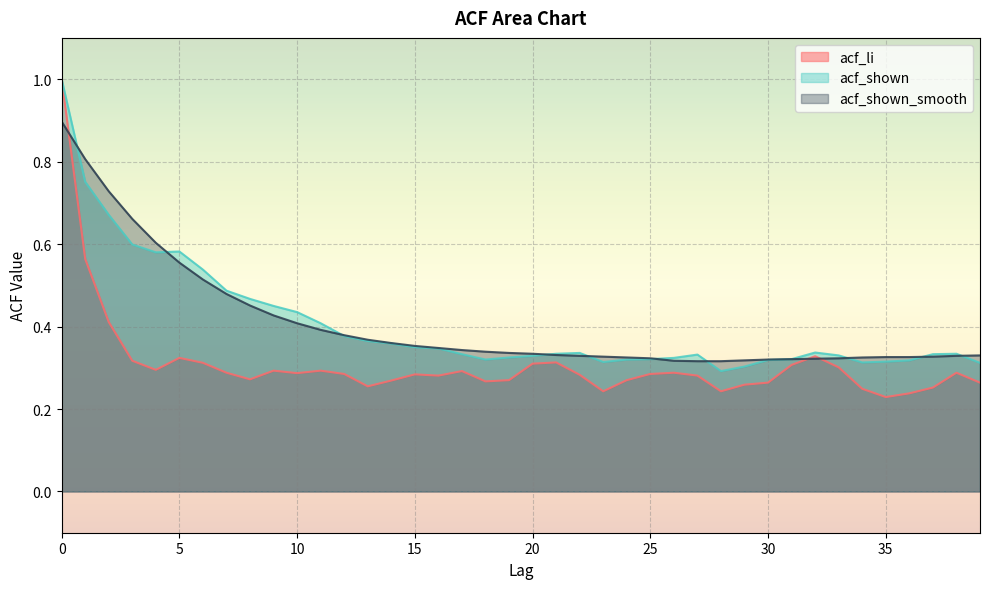

Between 37 and 30, which is larger?

30